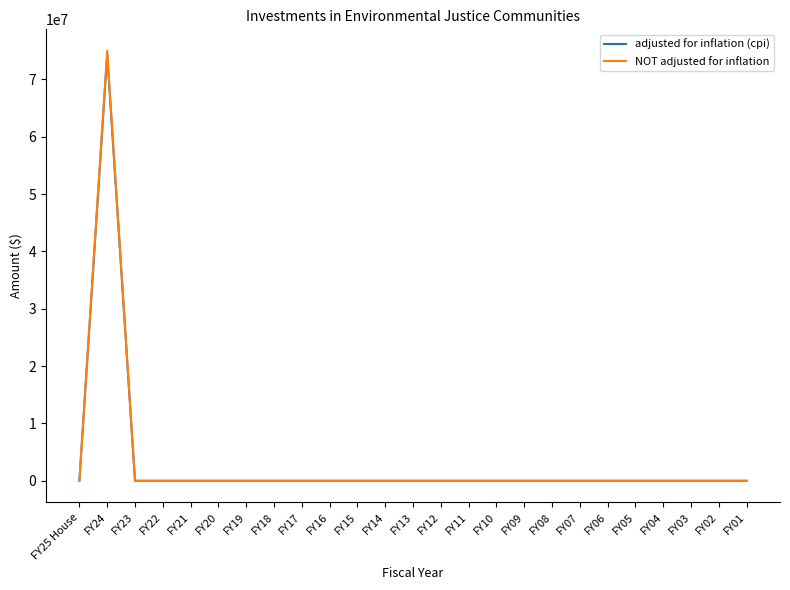

Which series has the largest range (max minus min)?

NOT adjusted for inflation